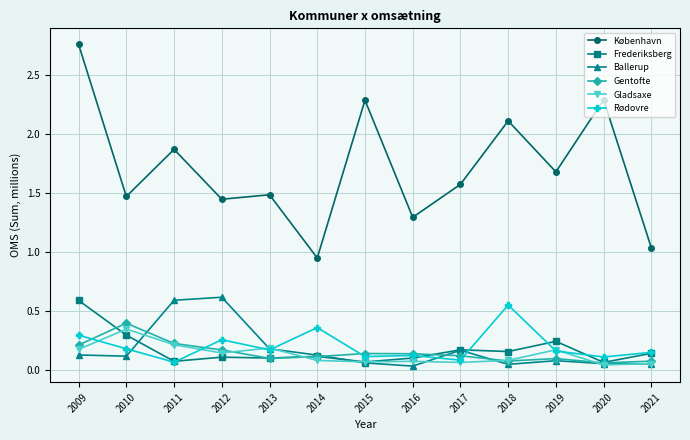

What is the difference between the highest and lowest values at 2009?

2.6